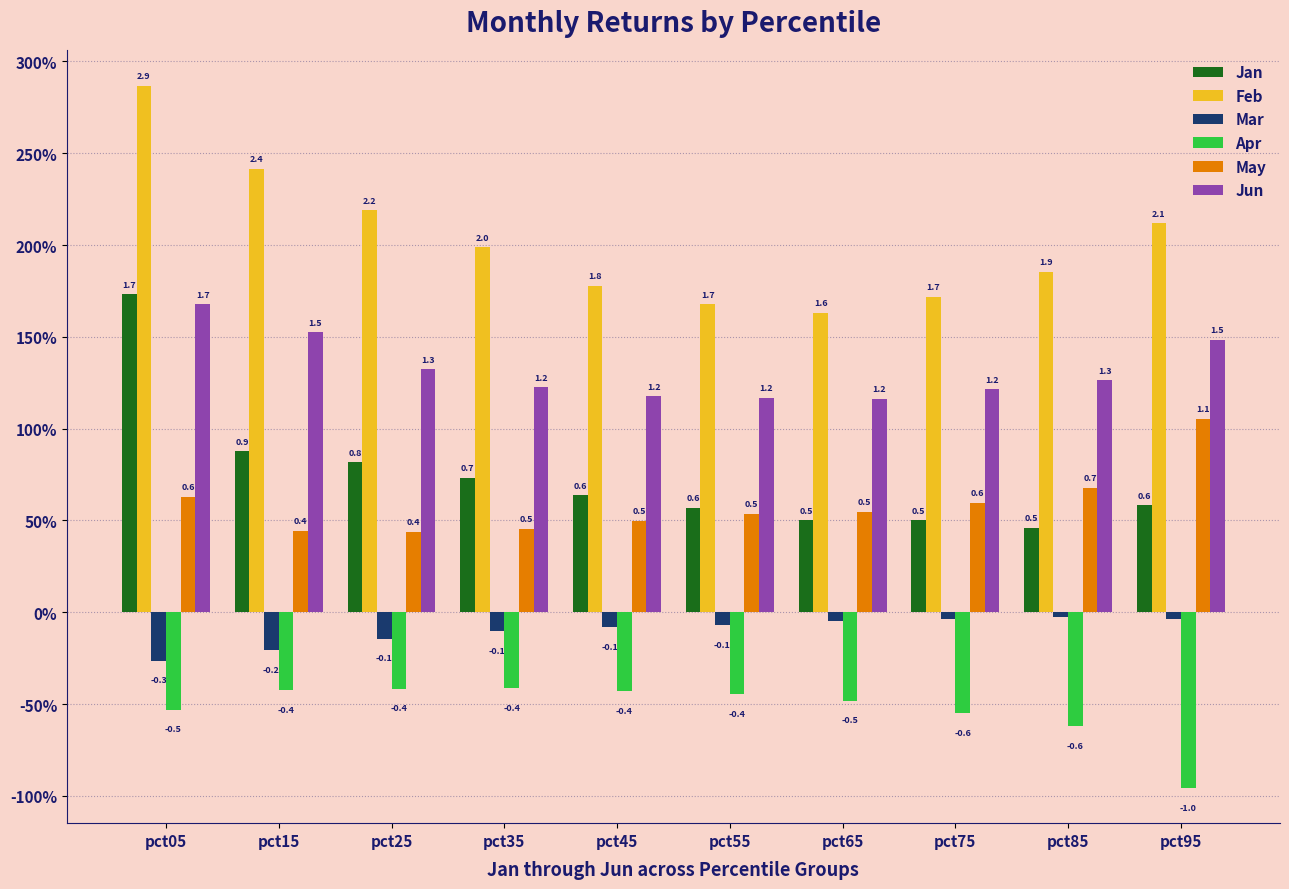

What are all the series names shown in the legend?

Jan, Feb, Mar, Apr, May, Jun